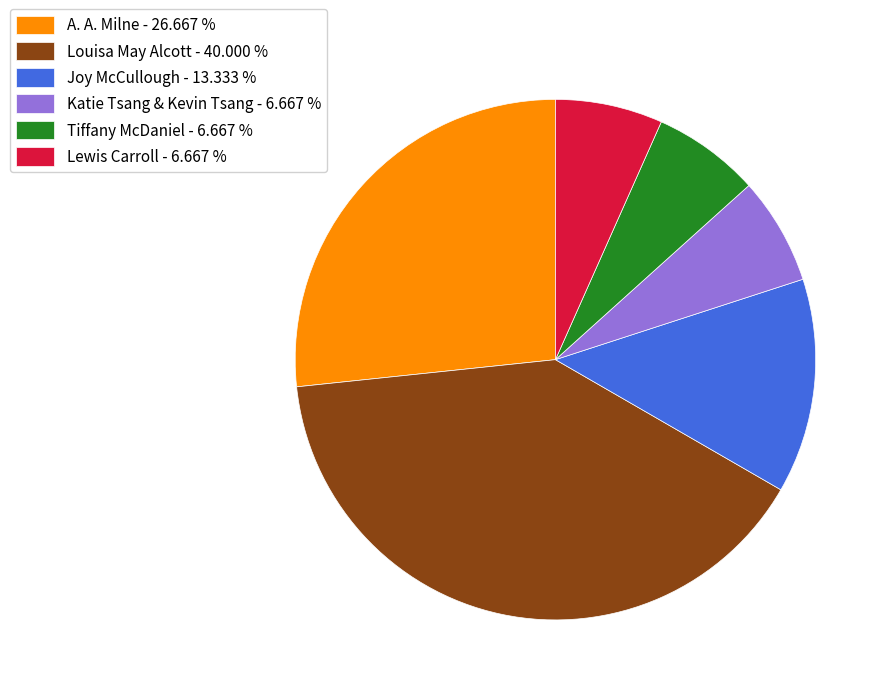

Which has a higher value, Katie Tsang & Kevin Tsang or Joy McCullough?

Joy McCullough